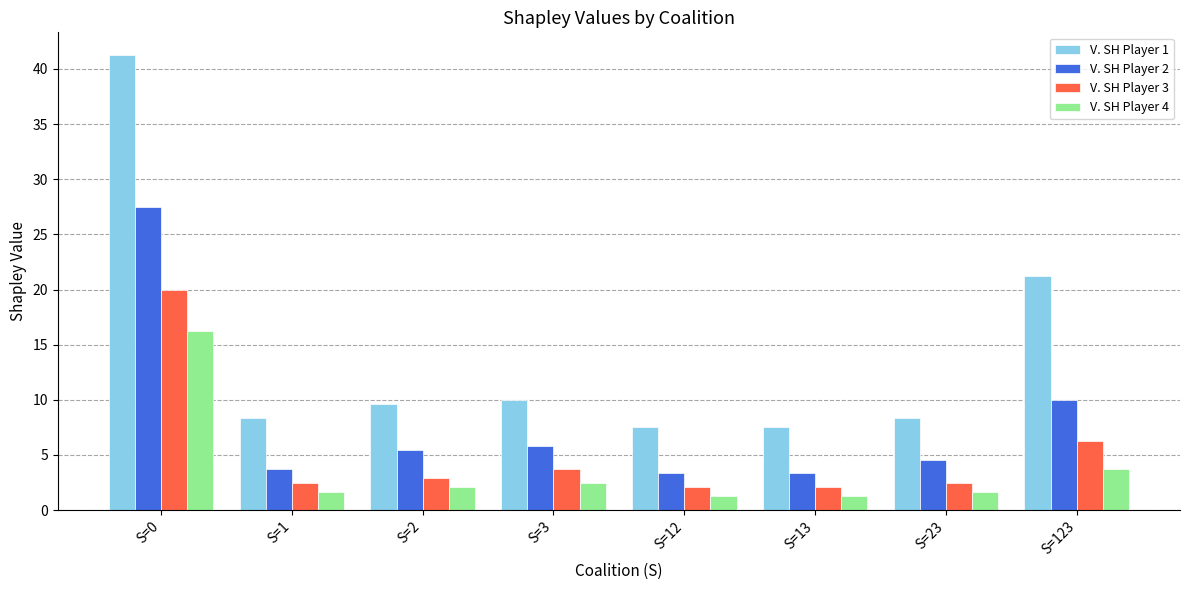

How many groups of bars are there?

8